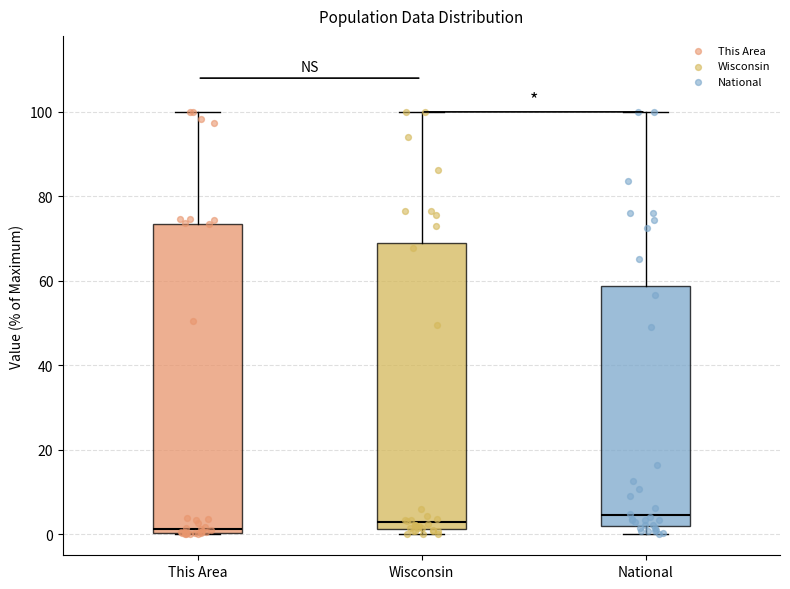

Reading left to right, transcribe this box plot: for each box, give where its median line is, the range the box spans, and where its two whiskers end, as read against the y-axis. The values are not printed on the chart, so give them approximately, as read against the axis.

This Area: median 2, box 0 to 74, whiskers 0 to 100
Wisconsin: median 2 (just above the box's lower edge), box 2 to 70, whiskers 0 to 100
National: median 4, box 2 to 58, whiskers 0 to 100